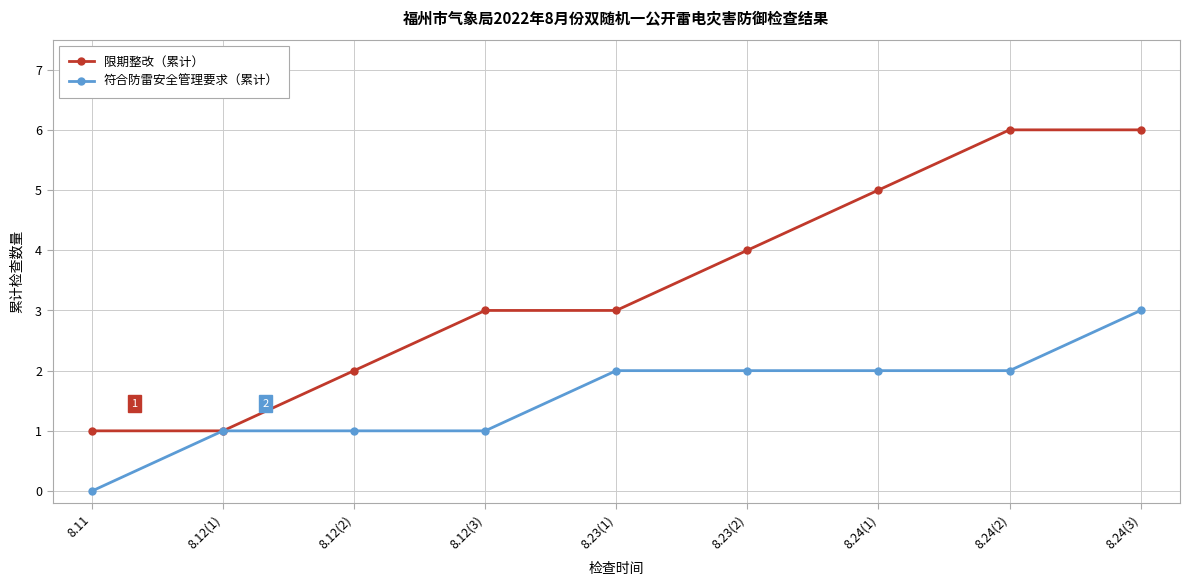

The 限期整改（累计） series shows 0 at 8.12(1). True or false?

False